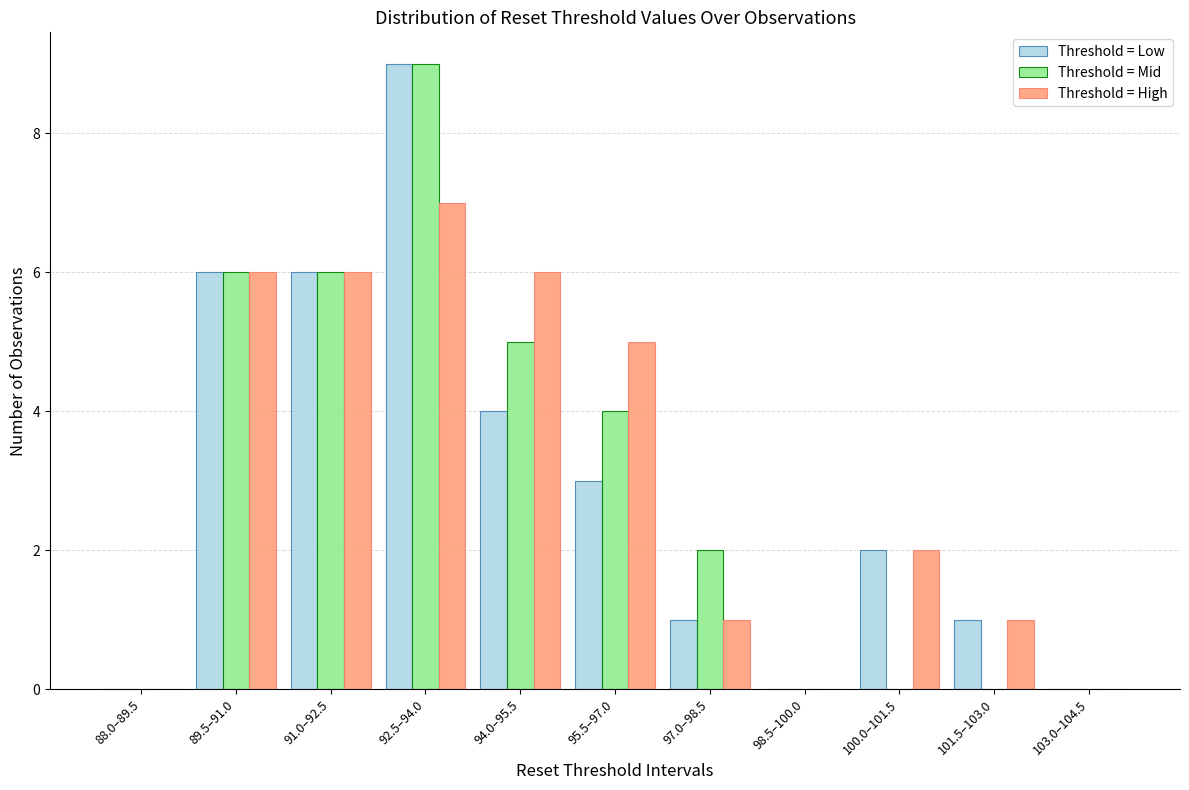

What is the total value across all series at 95.5–97.0?

12